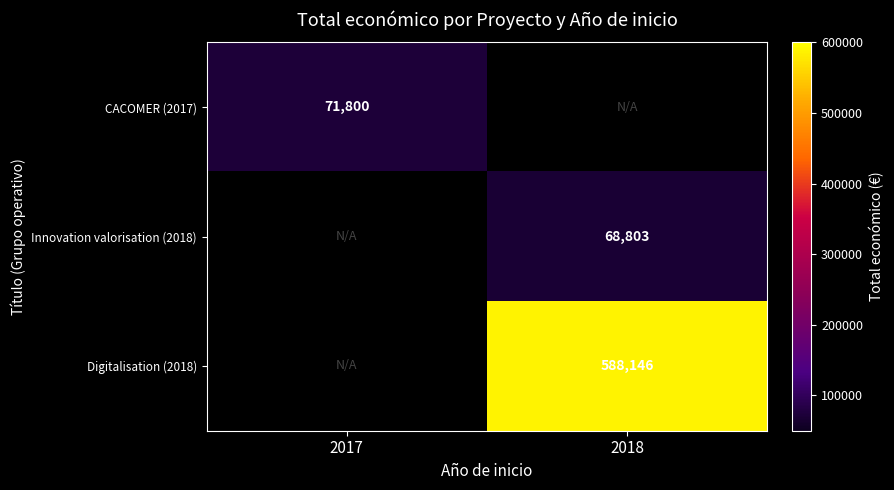

Is it true that Digitalisation (2018) equals 186546.7 at 2018?

False